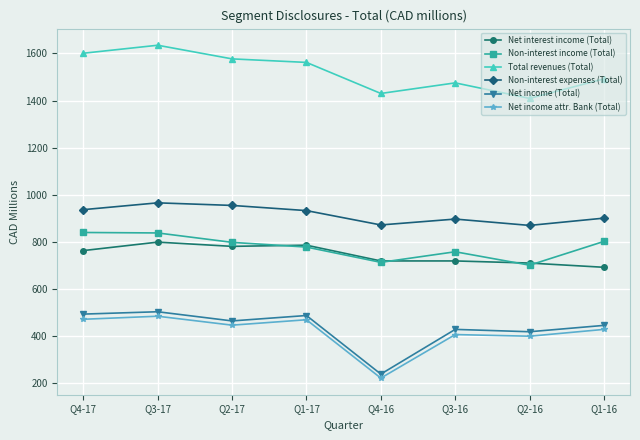

True or false: Total revenues (Total) and Non-interest income (Total) cross at least once.

False